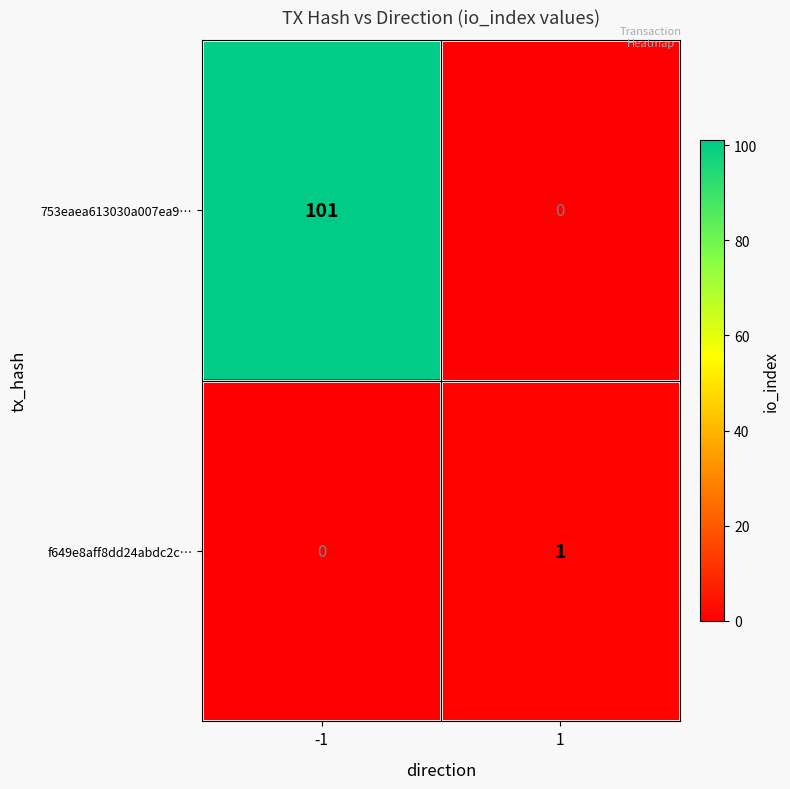

Which series has the widest spread of values?

753eaea613030a007ea9…